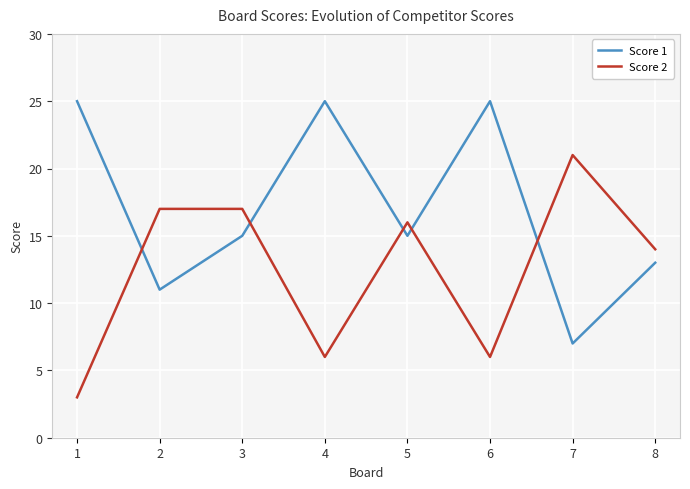

The value of Score 1 at 6 is 5. True or false?

False